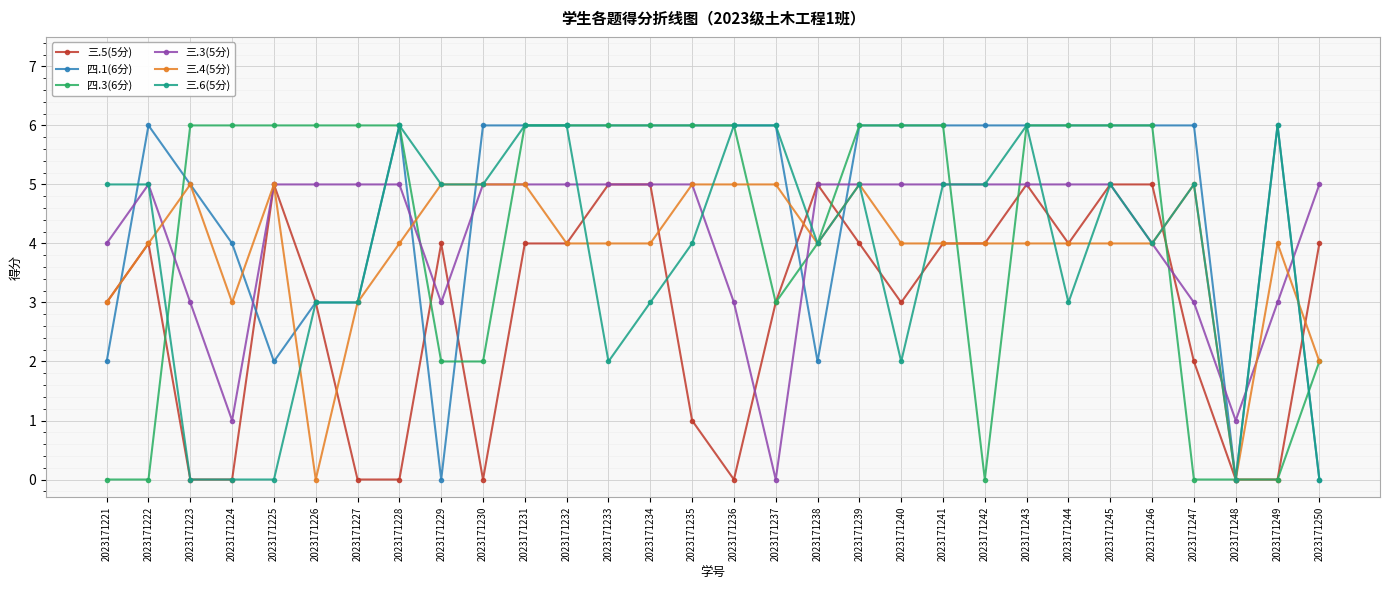

What is the greatest value displayed?

6